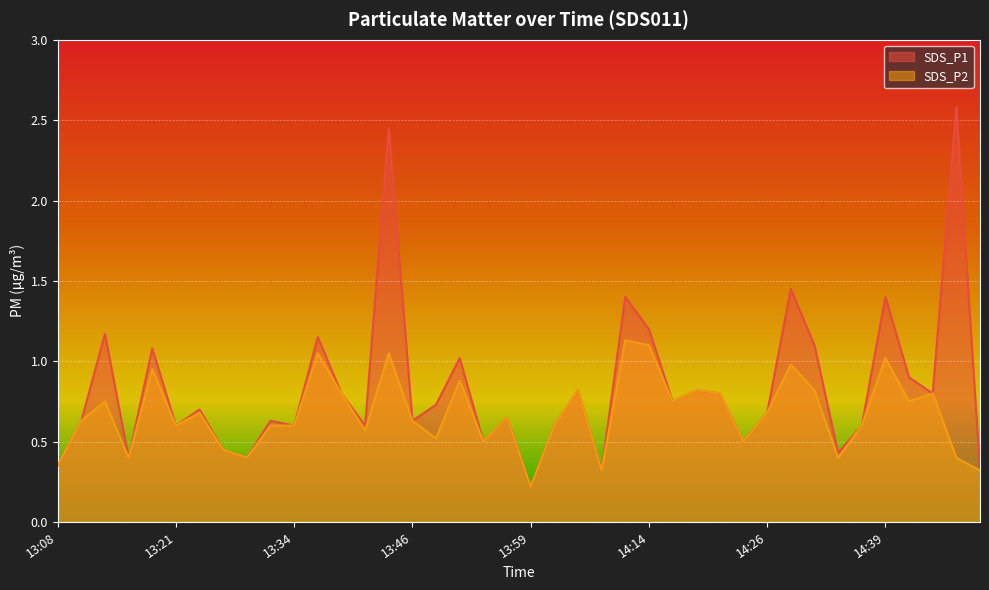

What is the lowest value of the SDS_P2 series?

0.2